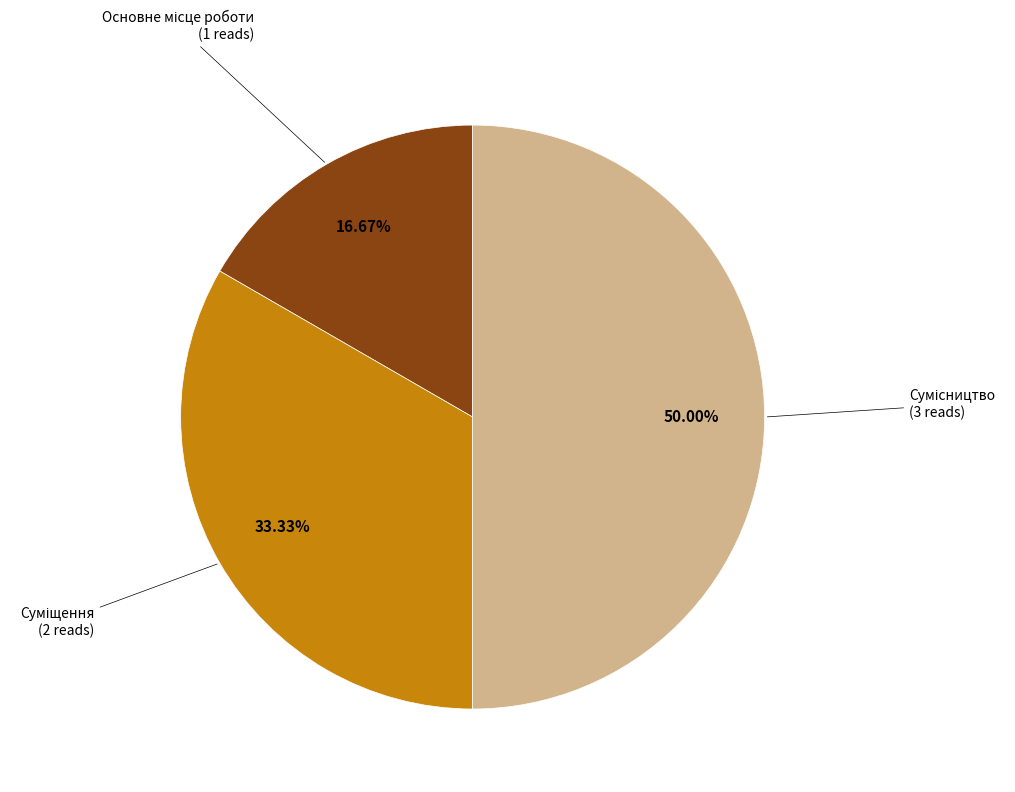

Rank the categories by value from lowest to highest.

Основне місце роботи, Суміщення, Сумісництво